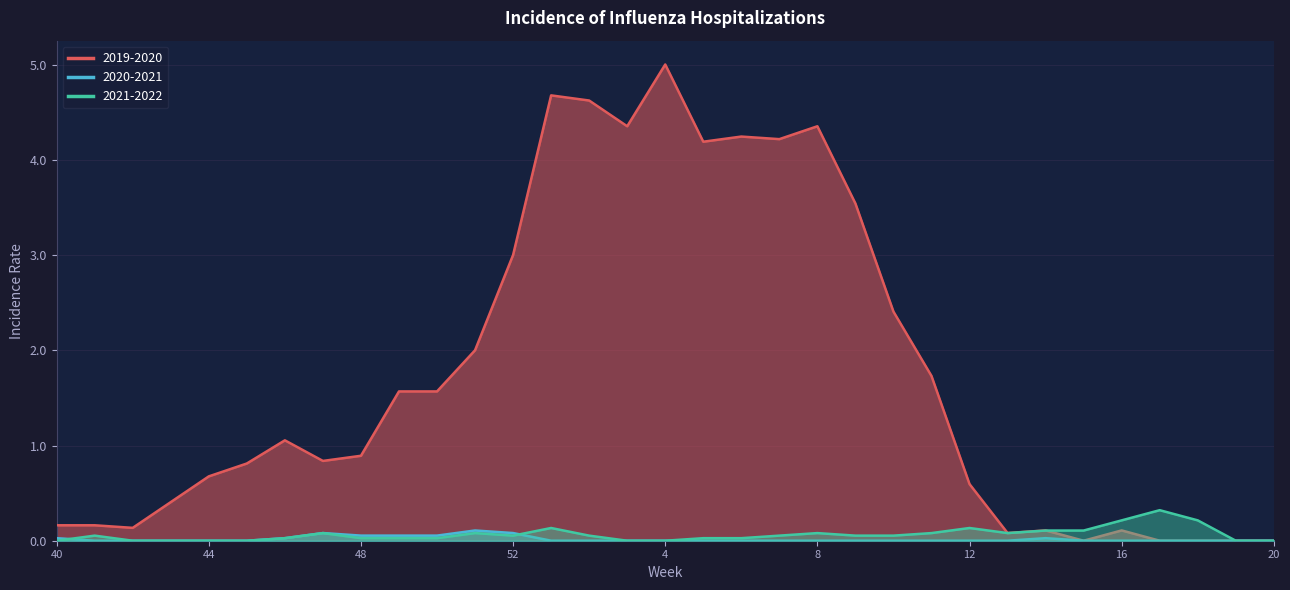

Between which two adjacent categories do 2021-2022 and 2019-2020 first intersect?

14 and 15